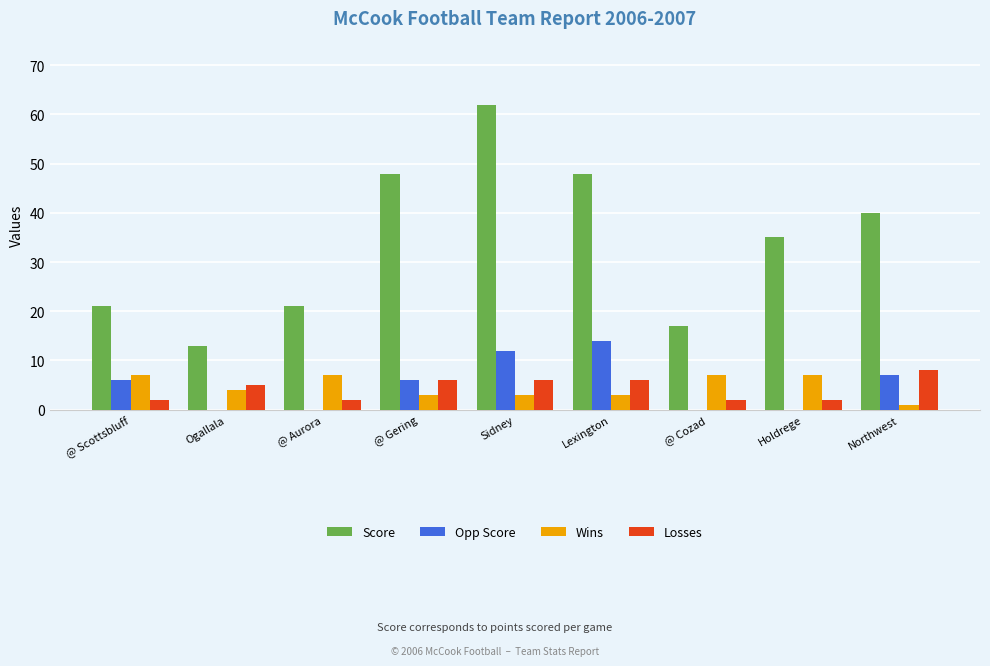

Is it true that Wins equals 3 at @ Gering?

True